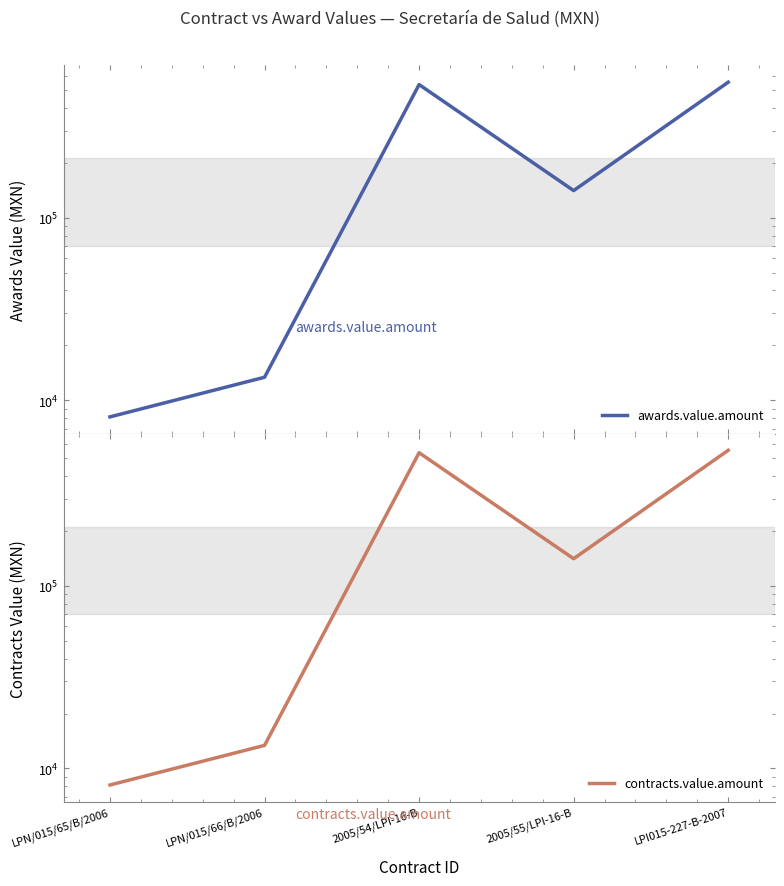

How many data points in awards.value.amount are less than 141115?

2